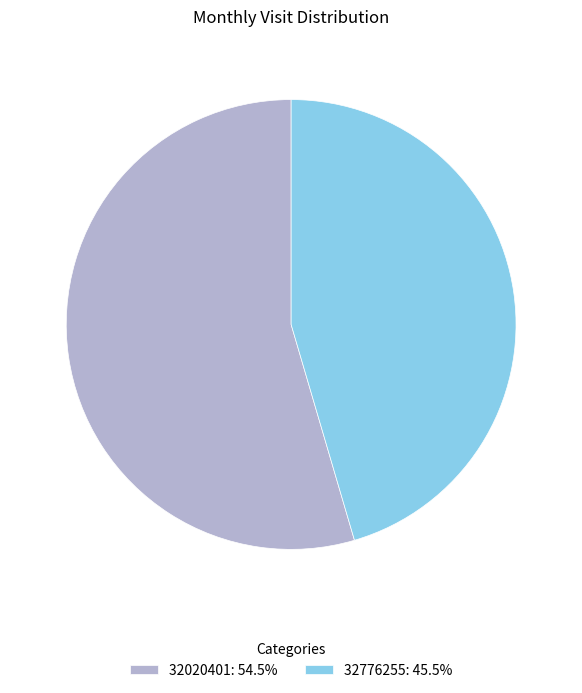

Do 32020401: 54.5% and 32776255: 45.5% together represent more than half of the pie?

Yes